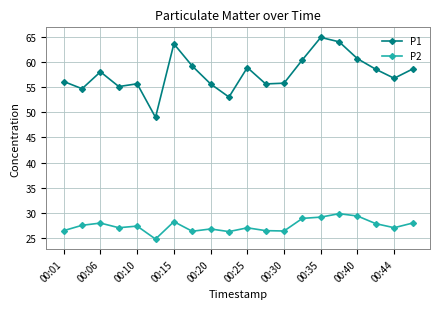

True or false: P2 and P1 intersect in this chart.

False